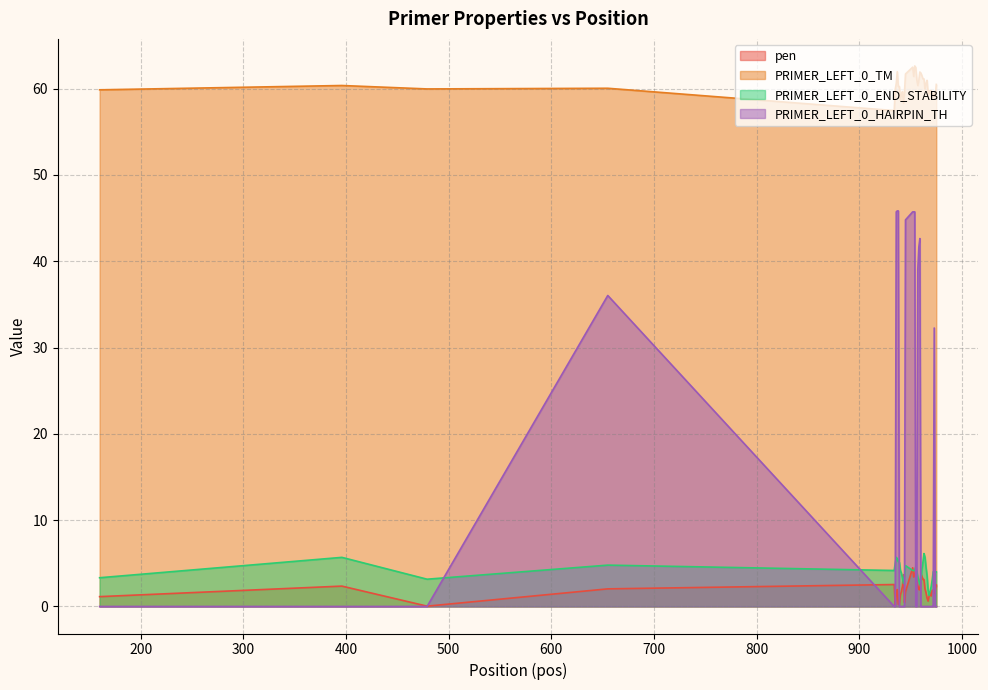

Which has a higher value, 975 or 952?

952